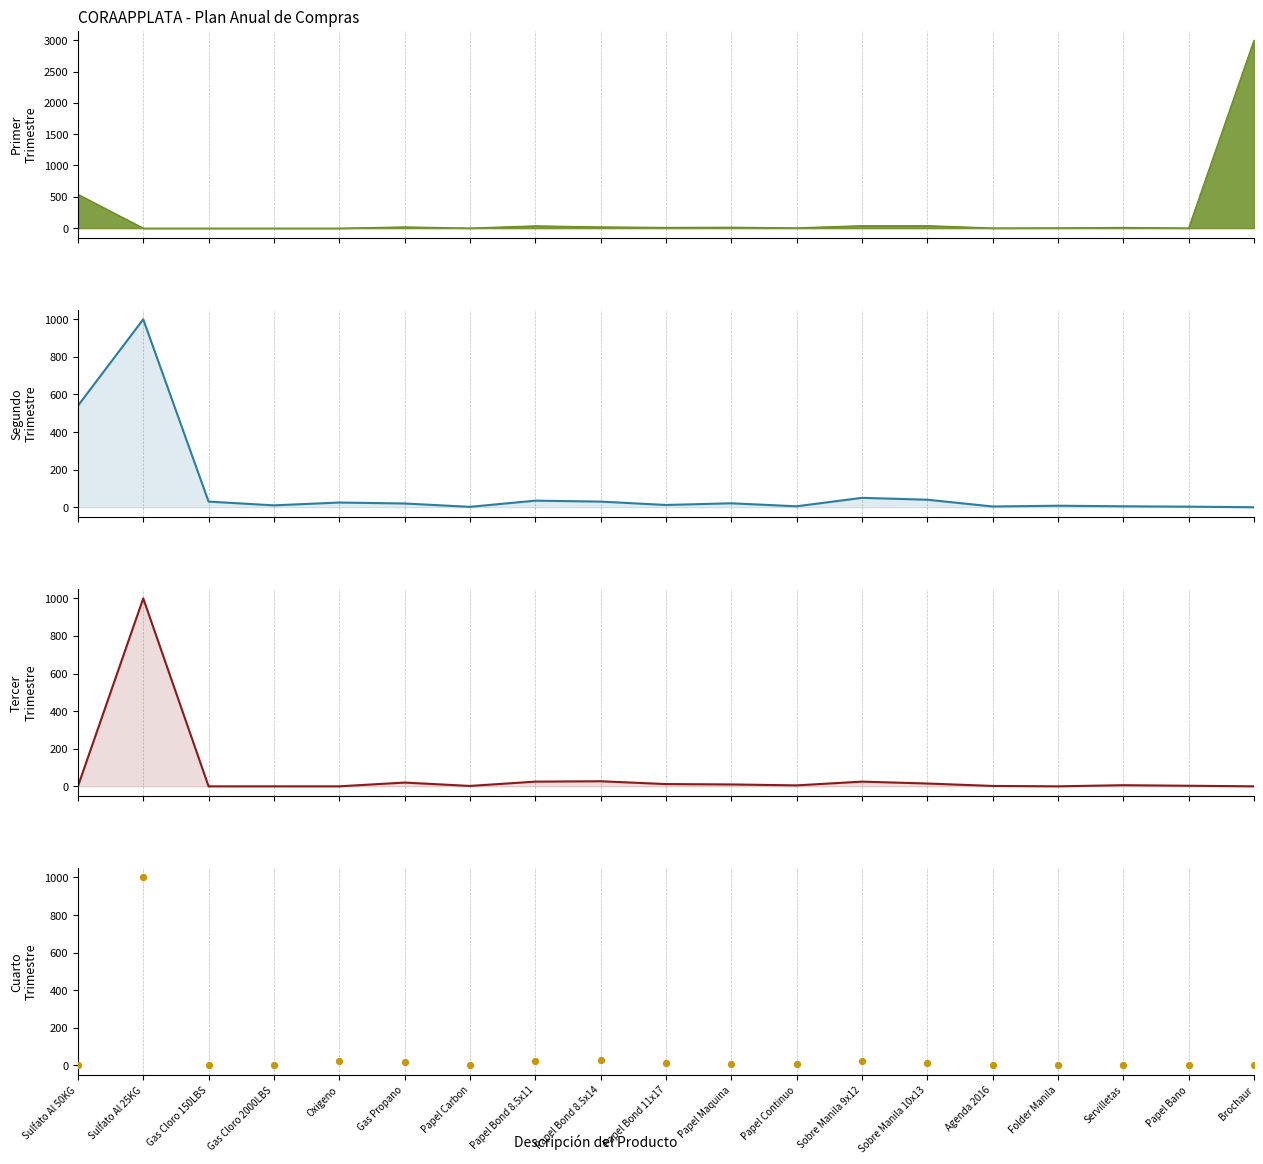

Which series has the largest total across all categories?

Primer Trimestre